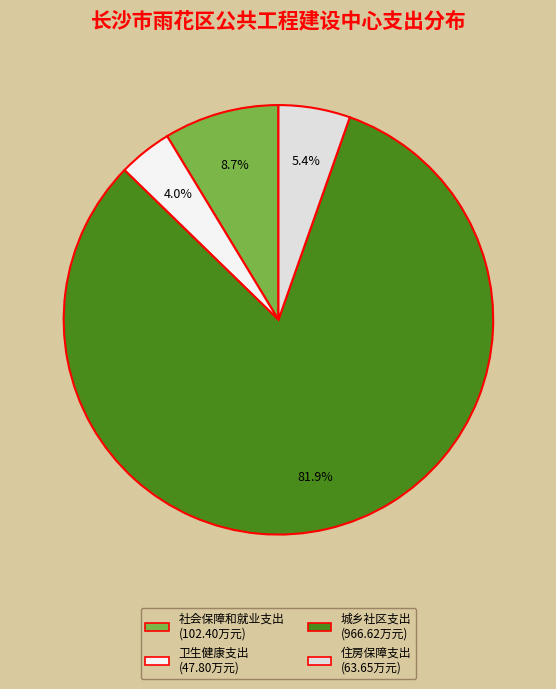

What percentage is the 城乡社区支出 slice, to the nearest percent?

82%